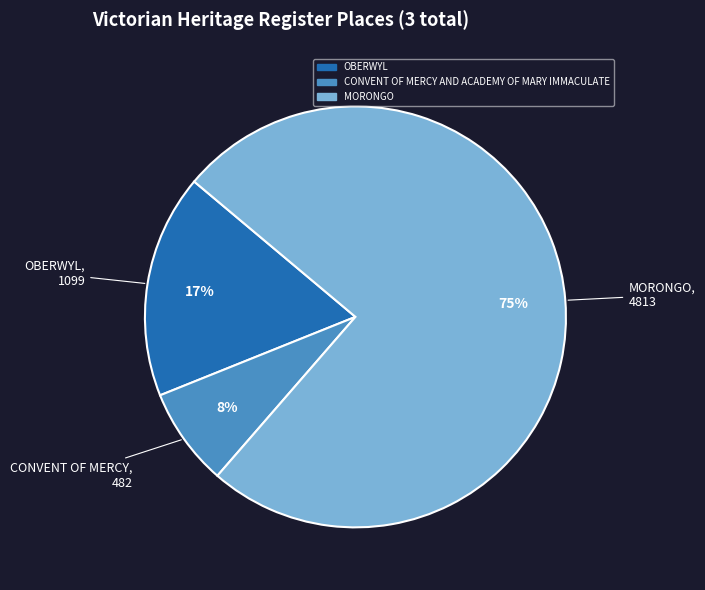

Count the number of slices in the pie.

3